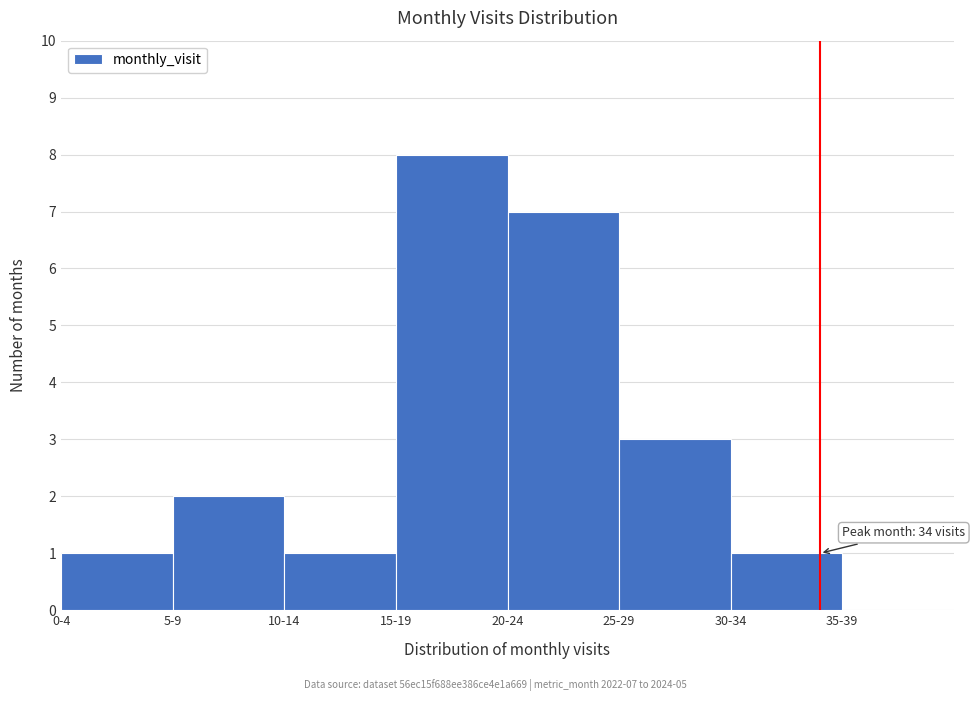

Reading right to left, list all the values displayed in this chart.

35-39=0	30-34=1	25-29=3	20-24=7	15-19=8	10-14=1	5-9=2	0-4=1